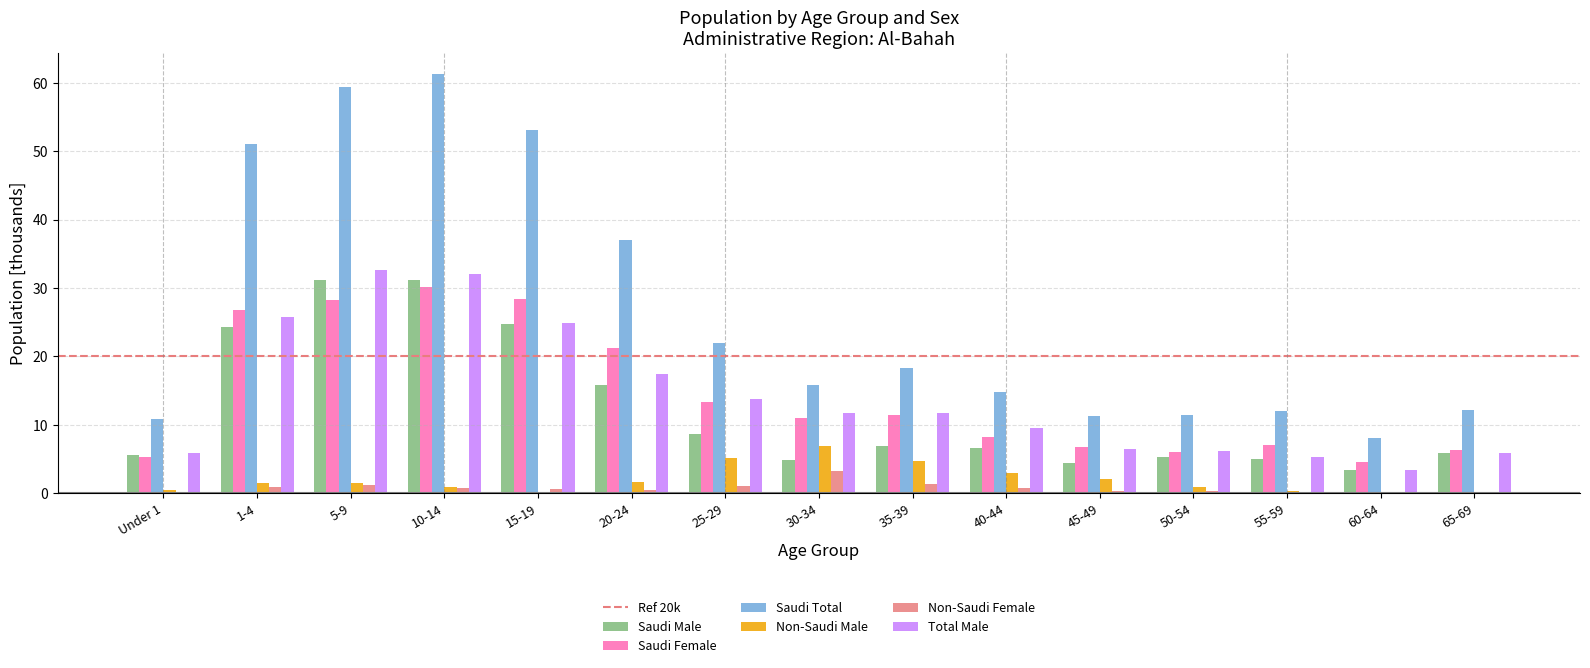

At which label does Saudi Female first exceed 11?

1-4